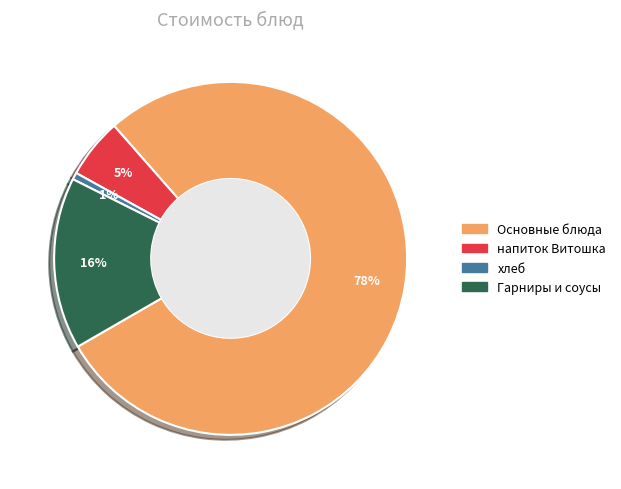

To the nearest percent, what is the average slice percentage?

25%